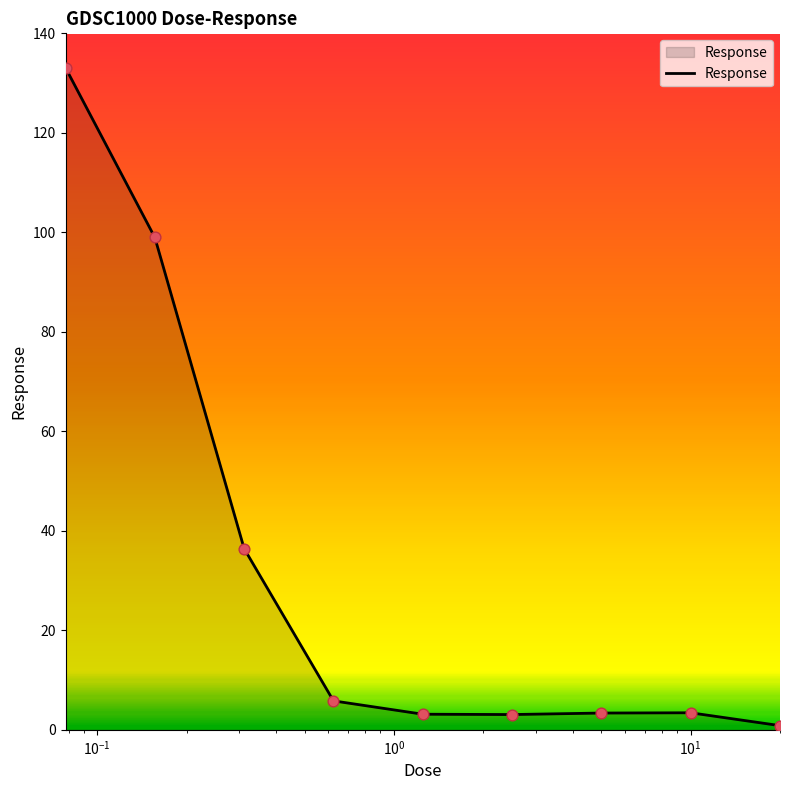

What is the difference between the maximum and minimum values?

132.2